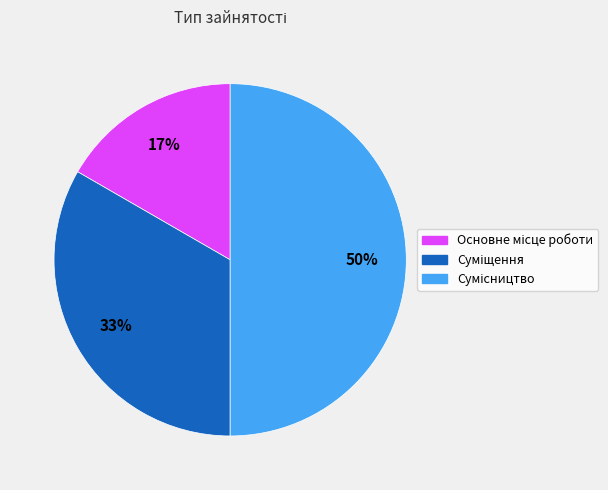

To the nearest percent, what is the average slice percentage?

33%